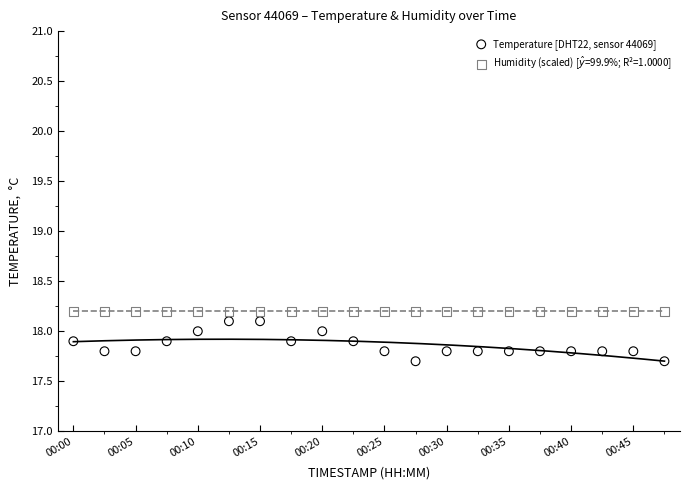

Which series contains the lowest Y value?

Temperature [DHT22, sensor 44069]